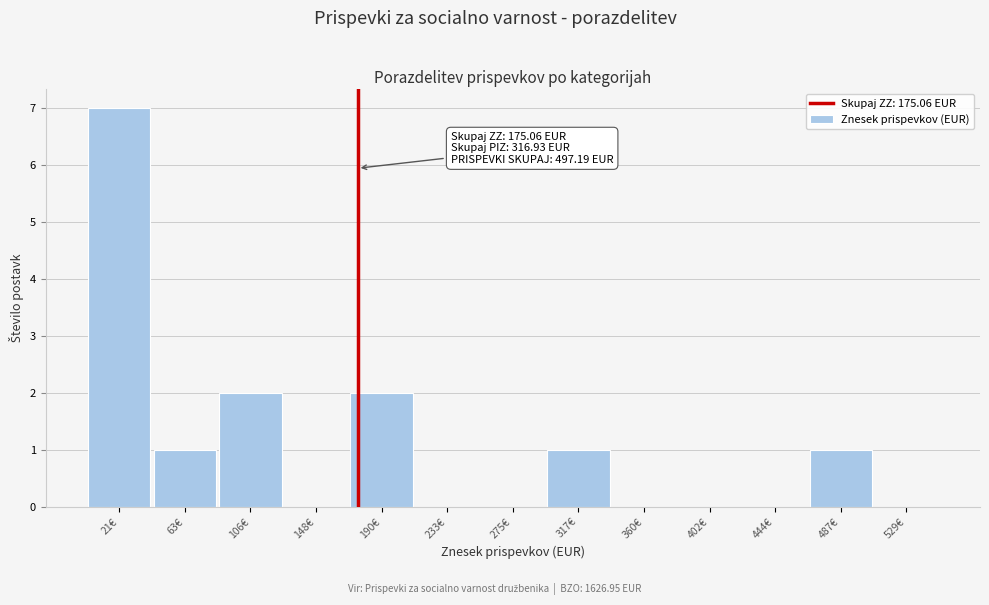

Over which range of the x-axis is the bar tallest?

0 to 40